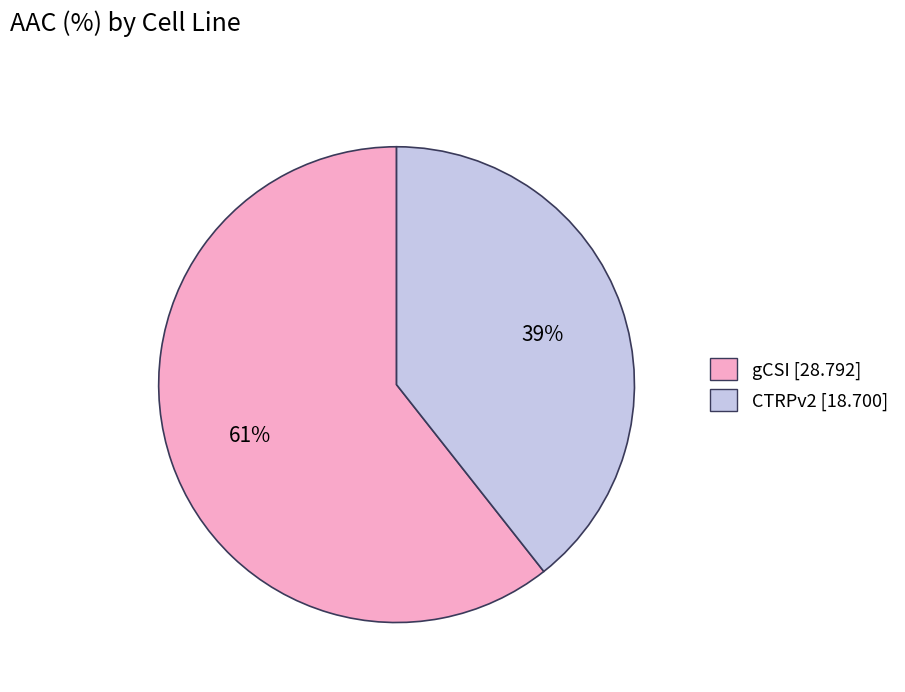

True or false: CTRPv2 accounts for 39% of the total.

True